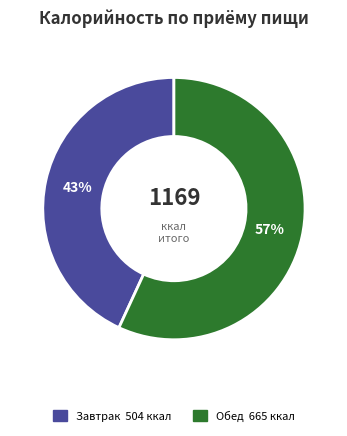

Combined, do Обед and Завтрак account for over 50%?

Yes